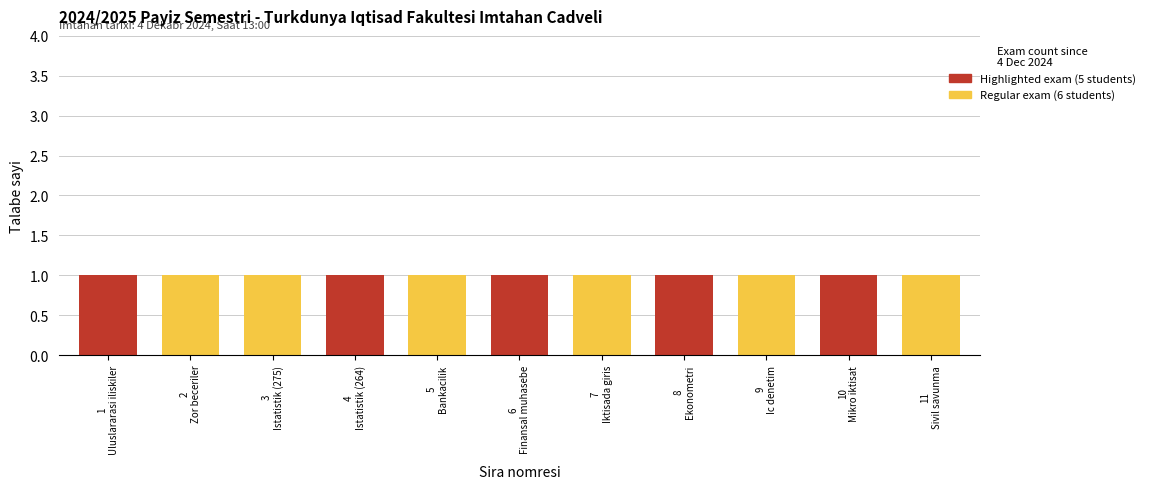

How many values in Highlighted exam are above zero?

5